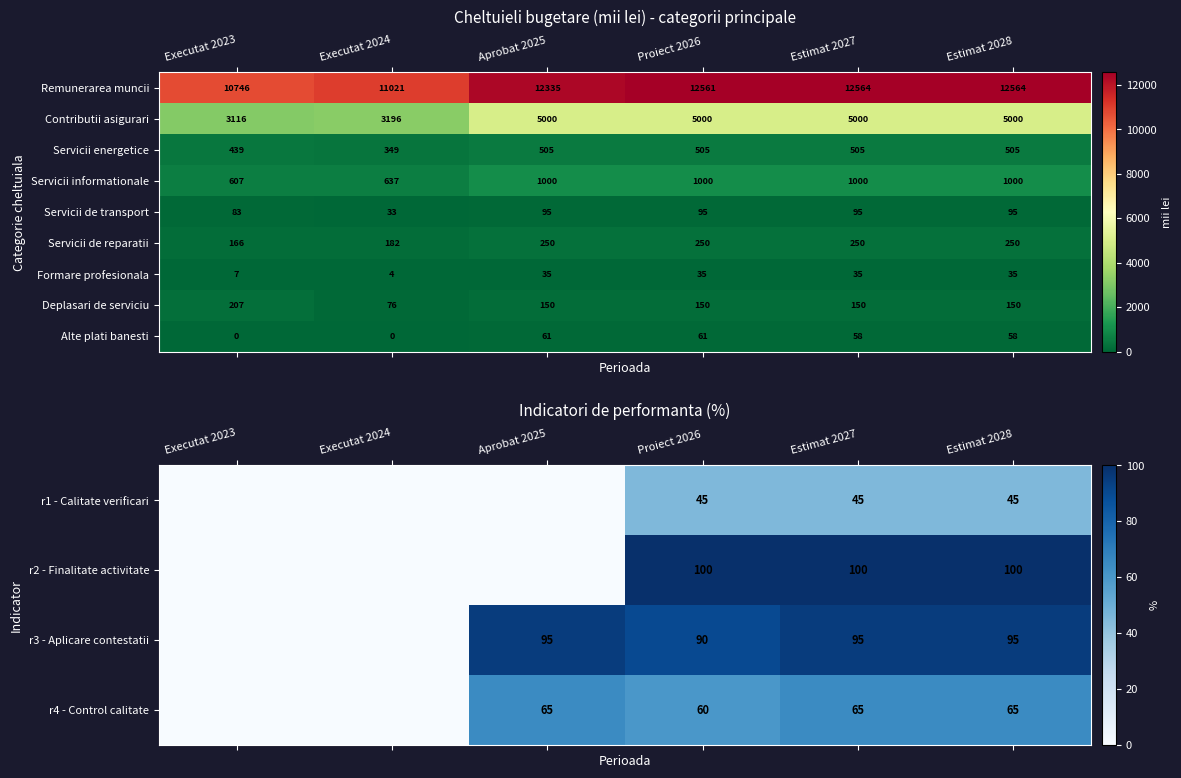

At which category is the sum across all series the highest?

Estimat 2027